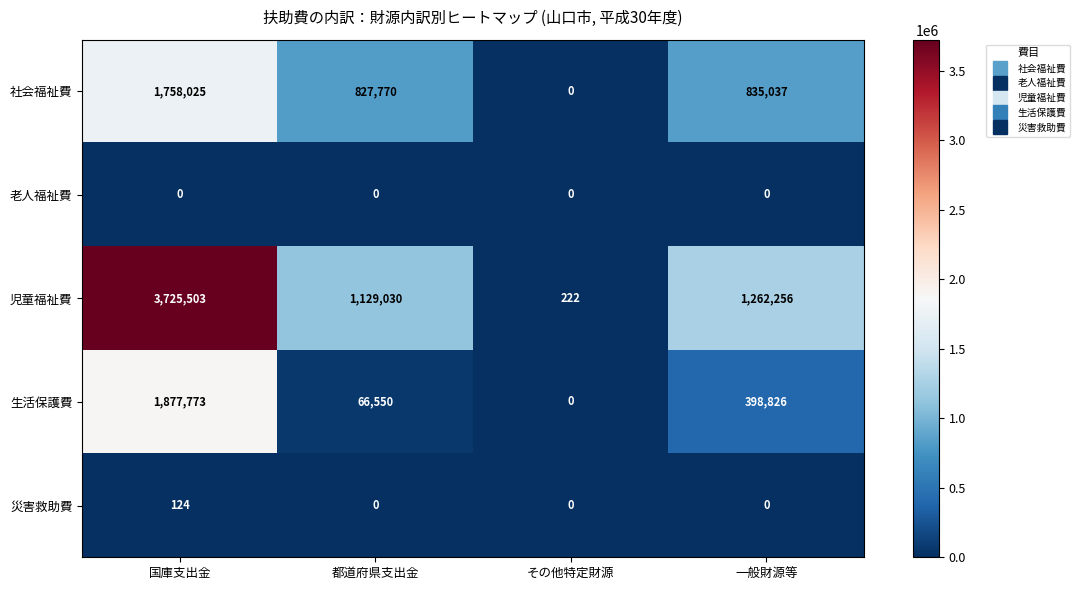

What is the maximum value for 社会福祉費?

1758025